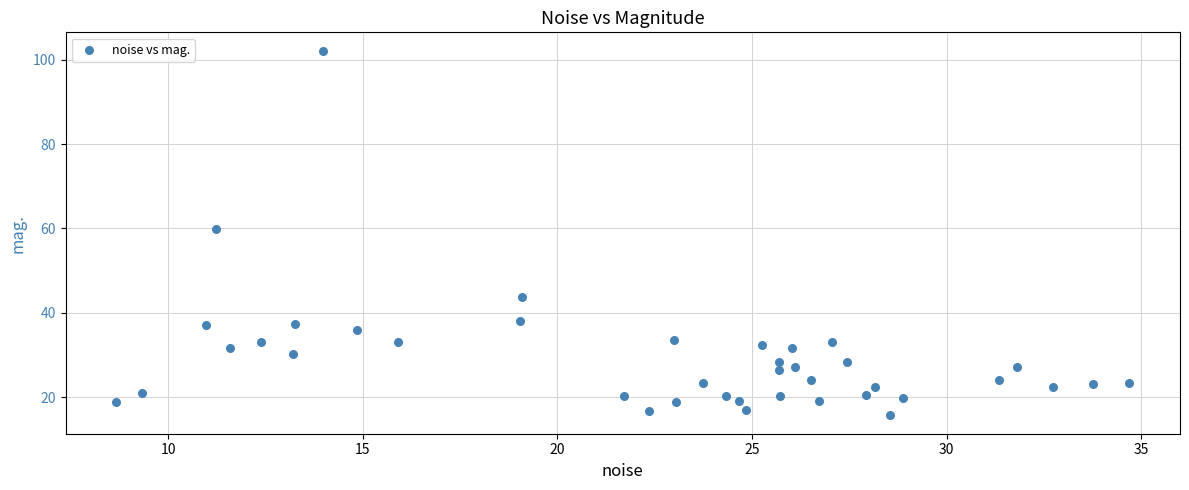

What Y value in the scatter plot is closest to 58?

59.8